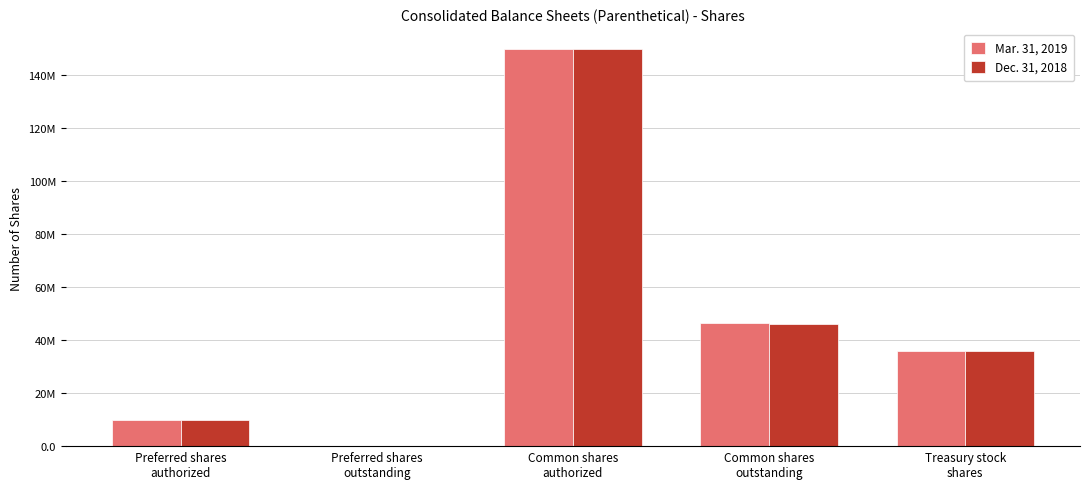

Between Treasury stock
shares and Preferred shares
outstanding, which is larger?

Treasury stock
shares